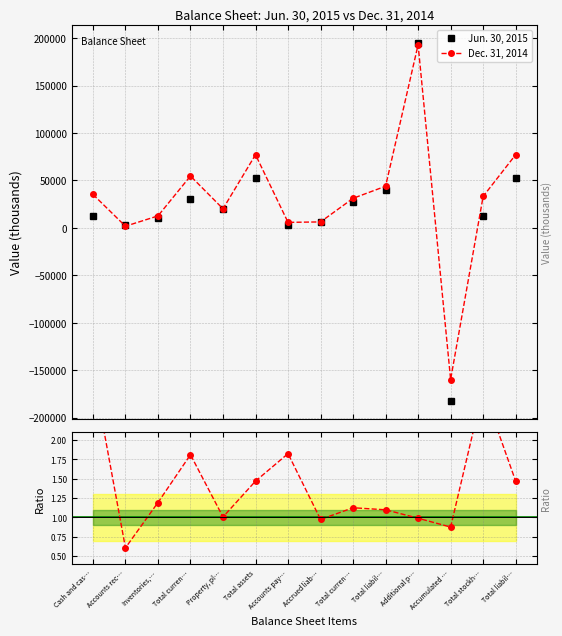

How many lines are shown in the chart?

3